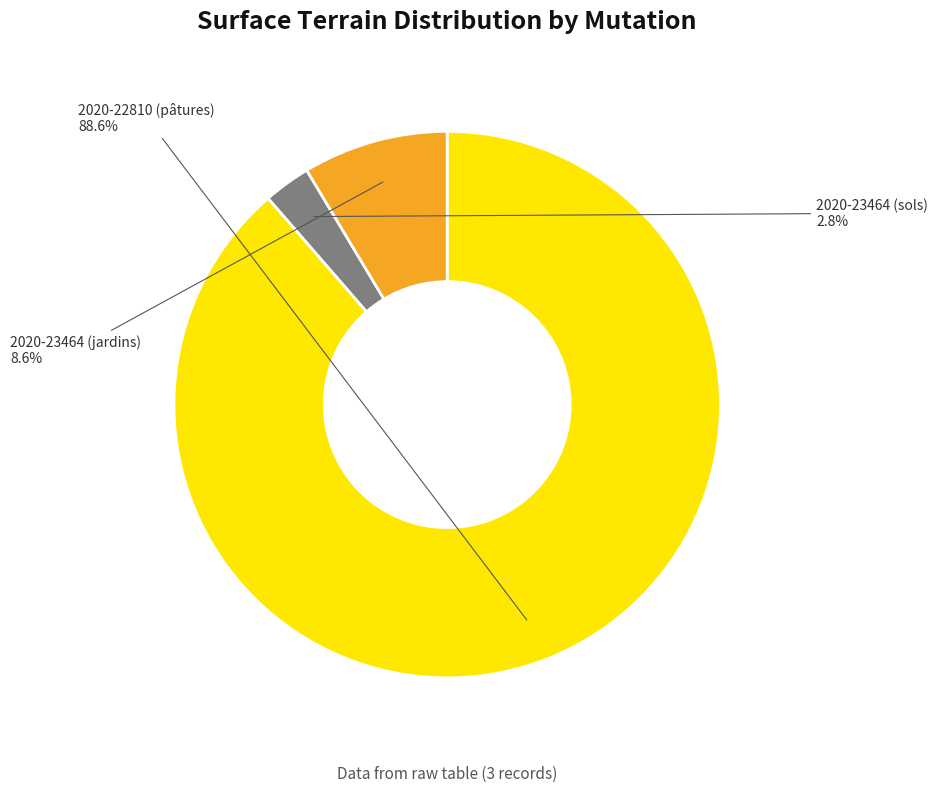

How much of the chart is everything except 2020-23464 (sols)?

97.2%